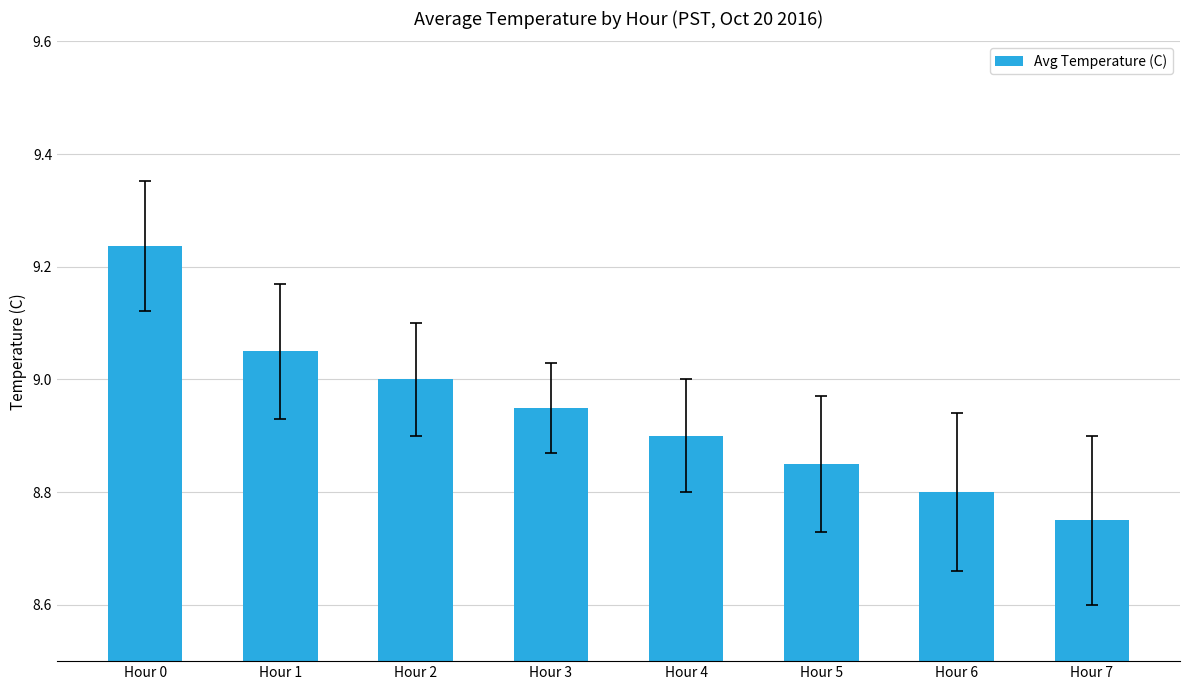

What is the difference between the maximum and second lowest values?

0.4